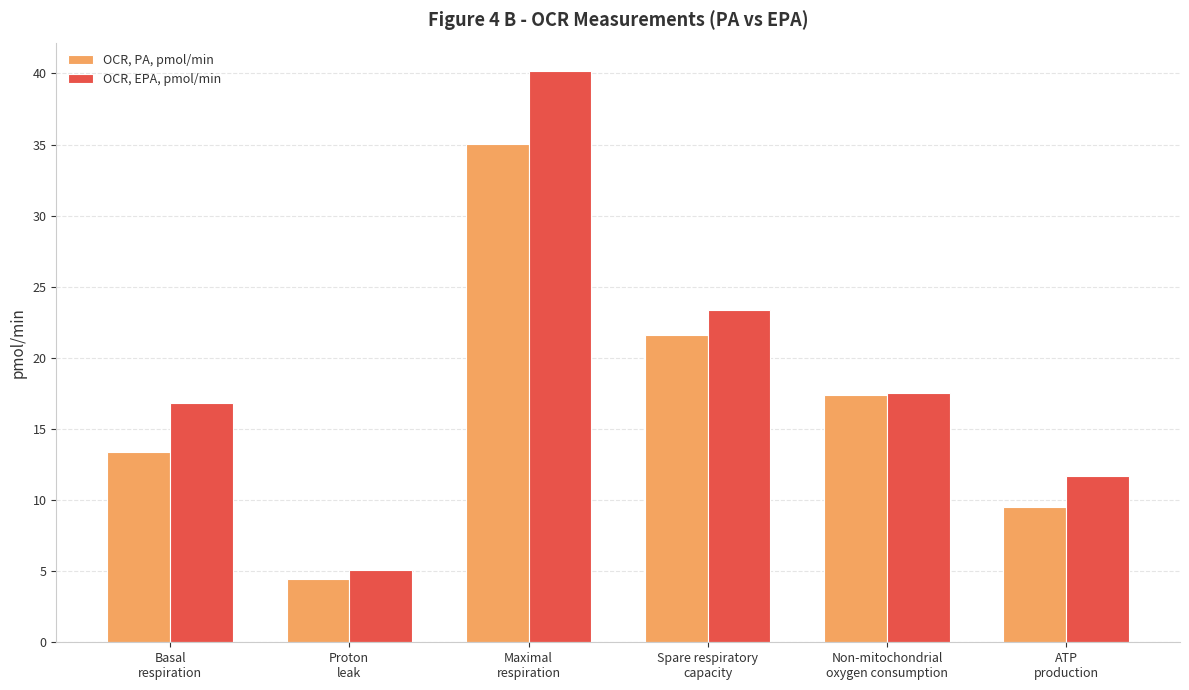

How many values in the OCR, PA, pmol/min series are below 17?

3